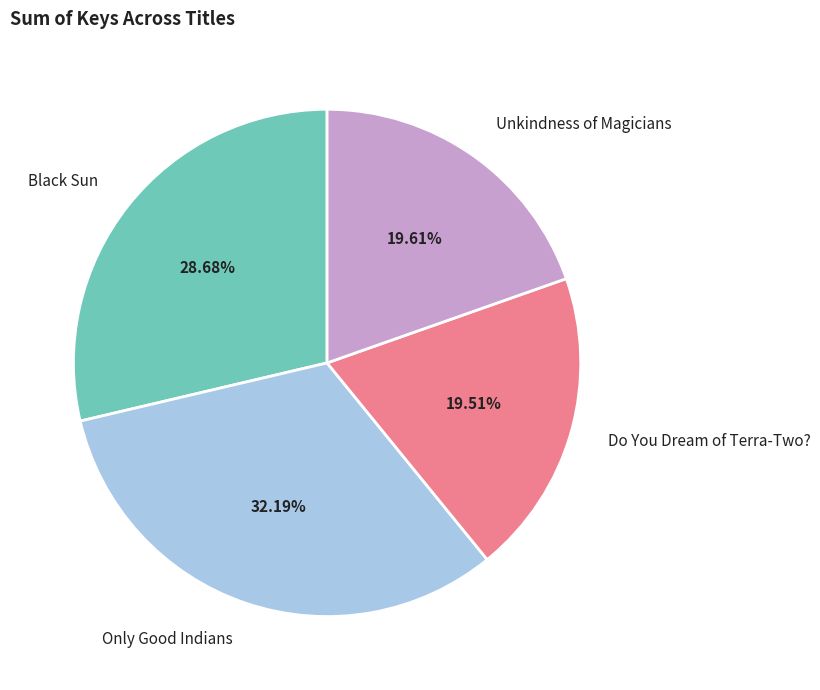

What is the ratio of the value at Only Good Indians to the value at Unkindness of Magicians?

1.6